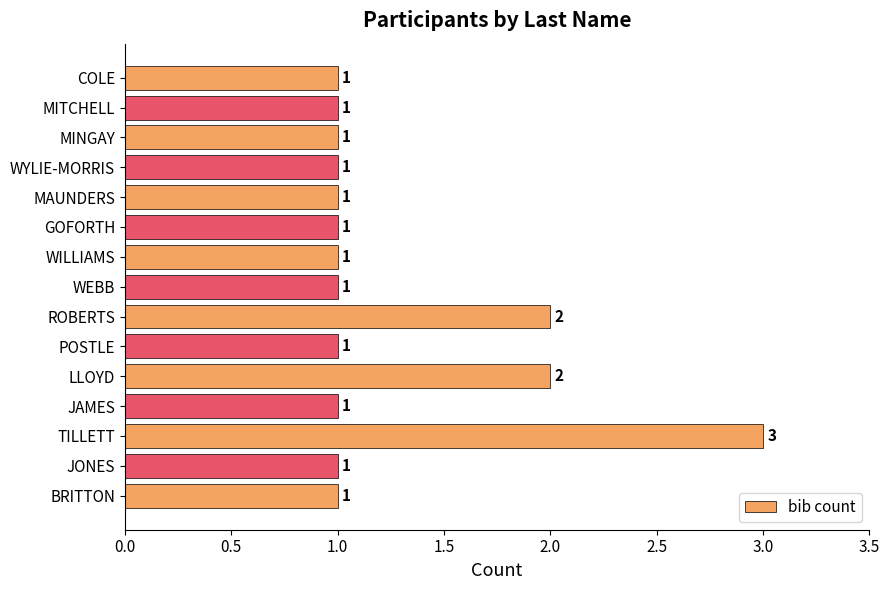

How many bars are there in total?

15